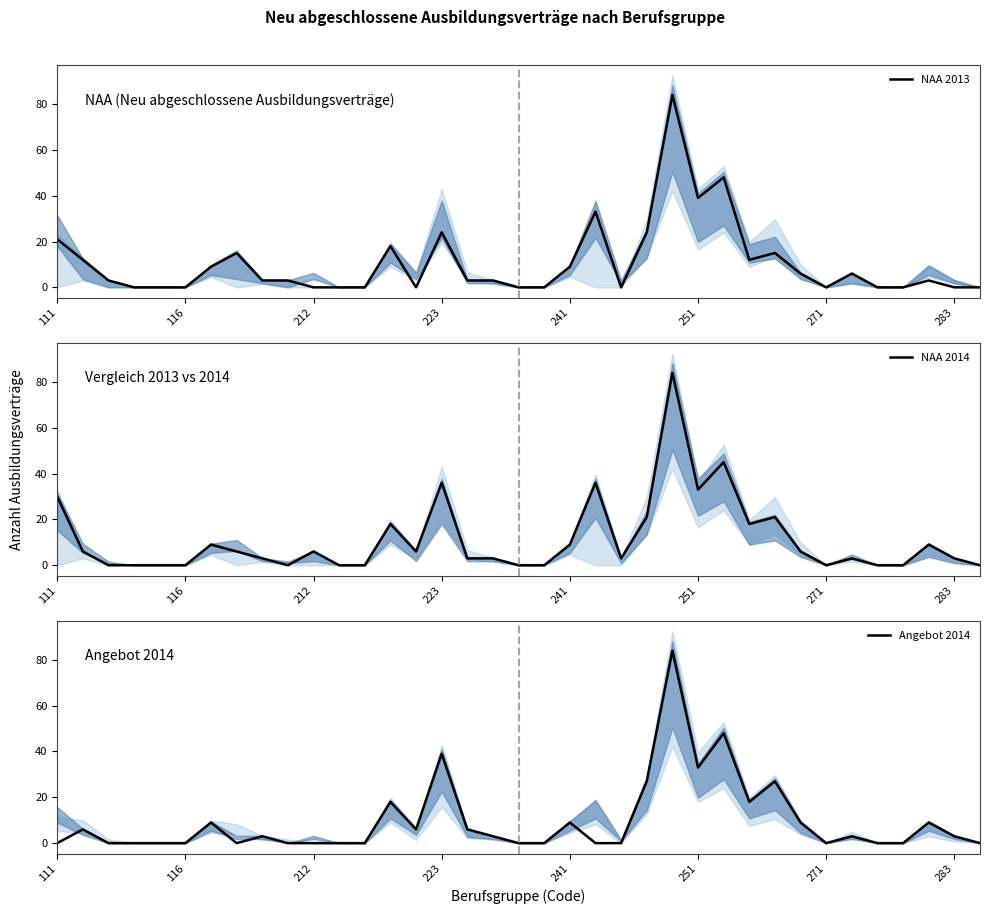

What is the difference between the maximum and minimum values in the NAA 2014 series?

84